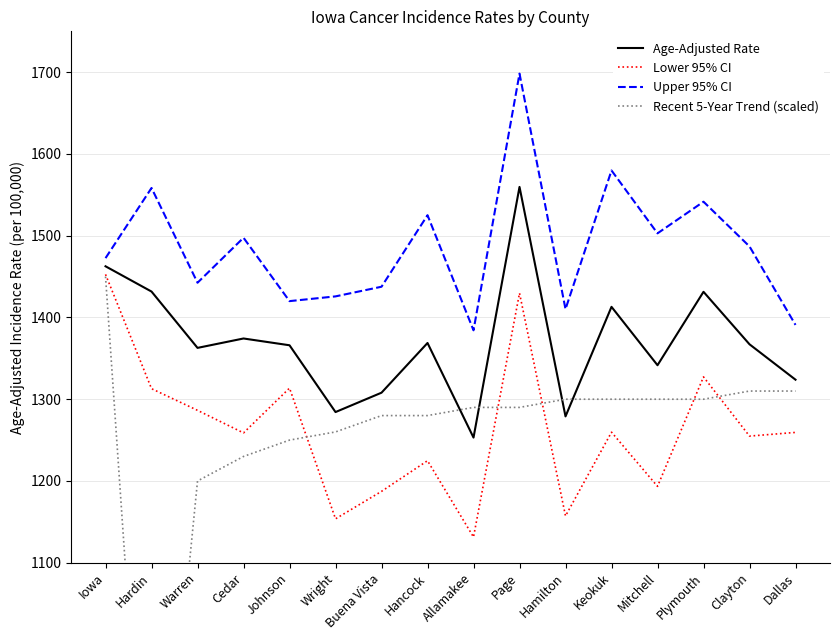

At Hancock, list the series in order from largest to smallest.

Upper 95% CI, Age-Adjusted Rate, Recent 5-Year Trend (scaled), Lower 95% CI